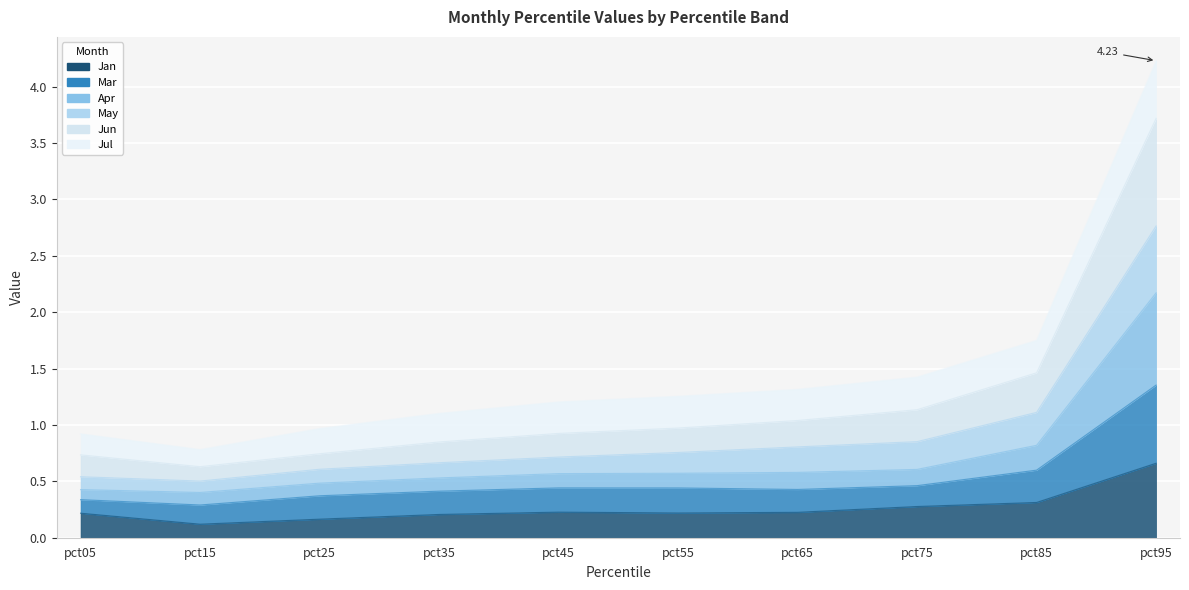

True or false: May and Jan intersect in this chart.

False